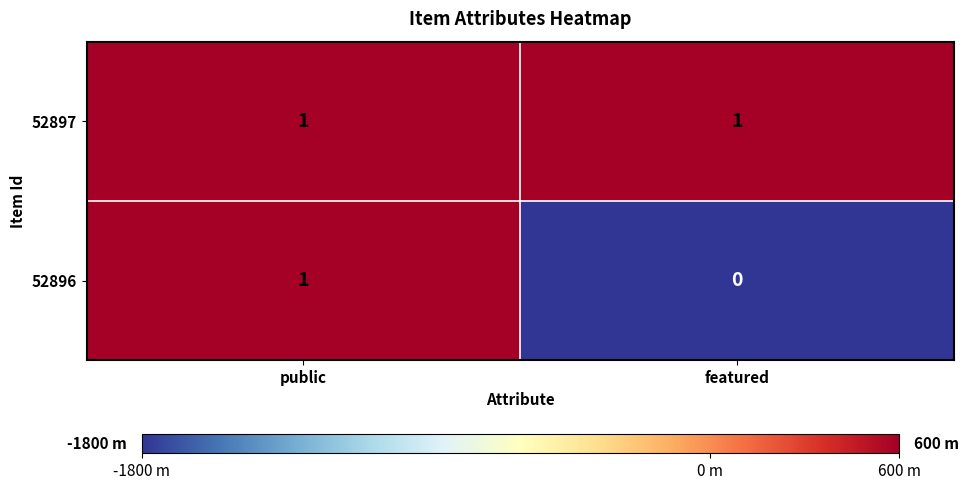

At featured, list the series in order from smallest to largest.

52896, 52897